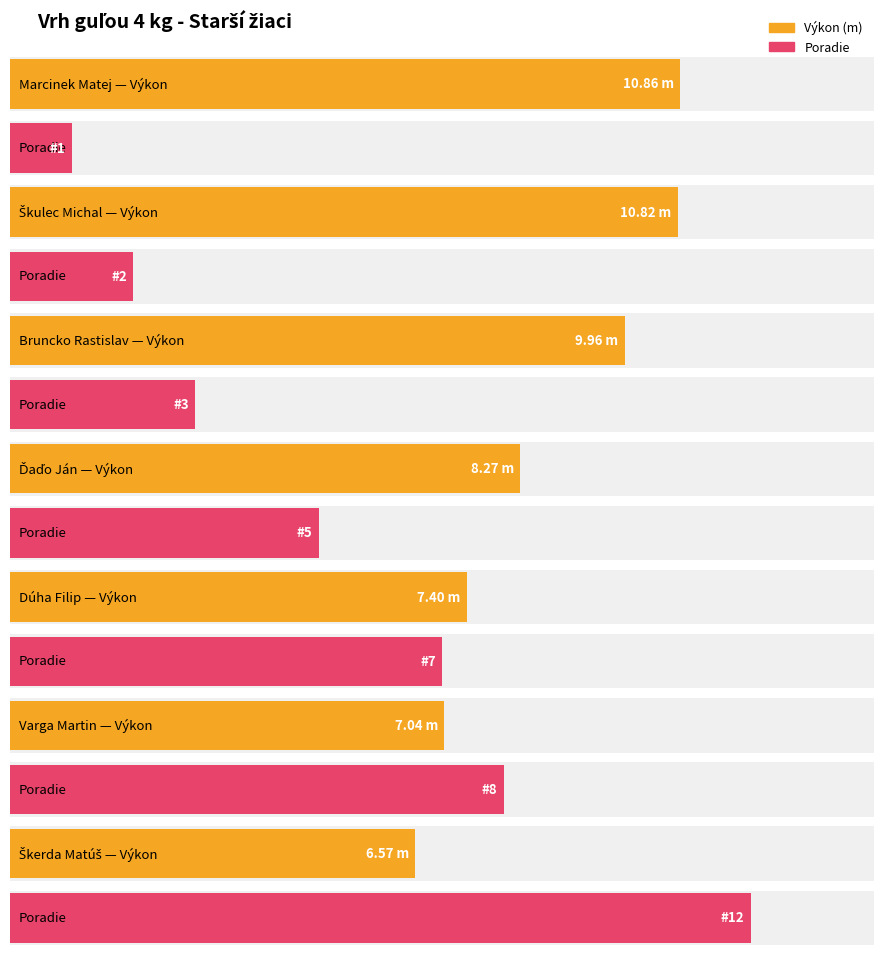

What position from the left is Marcinek Matej?

1